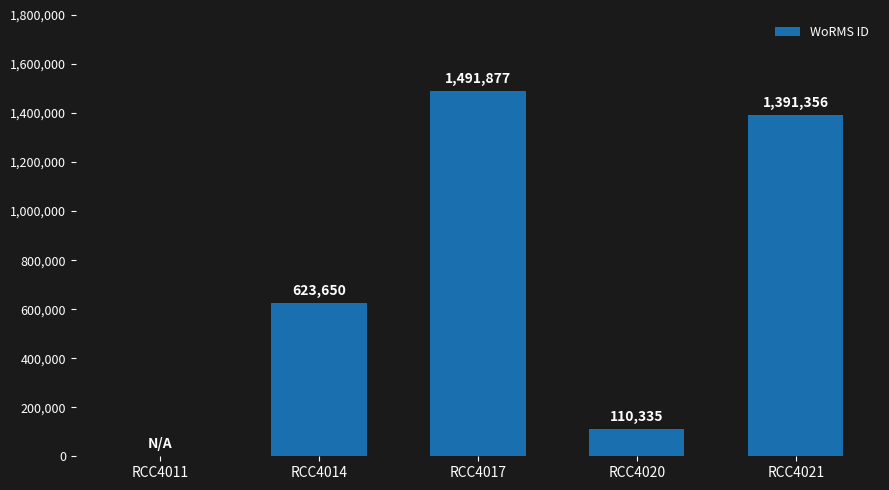

What is the change in value from RCC4020 to RCC4021?

+1281021